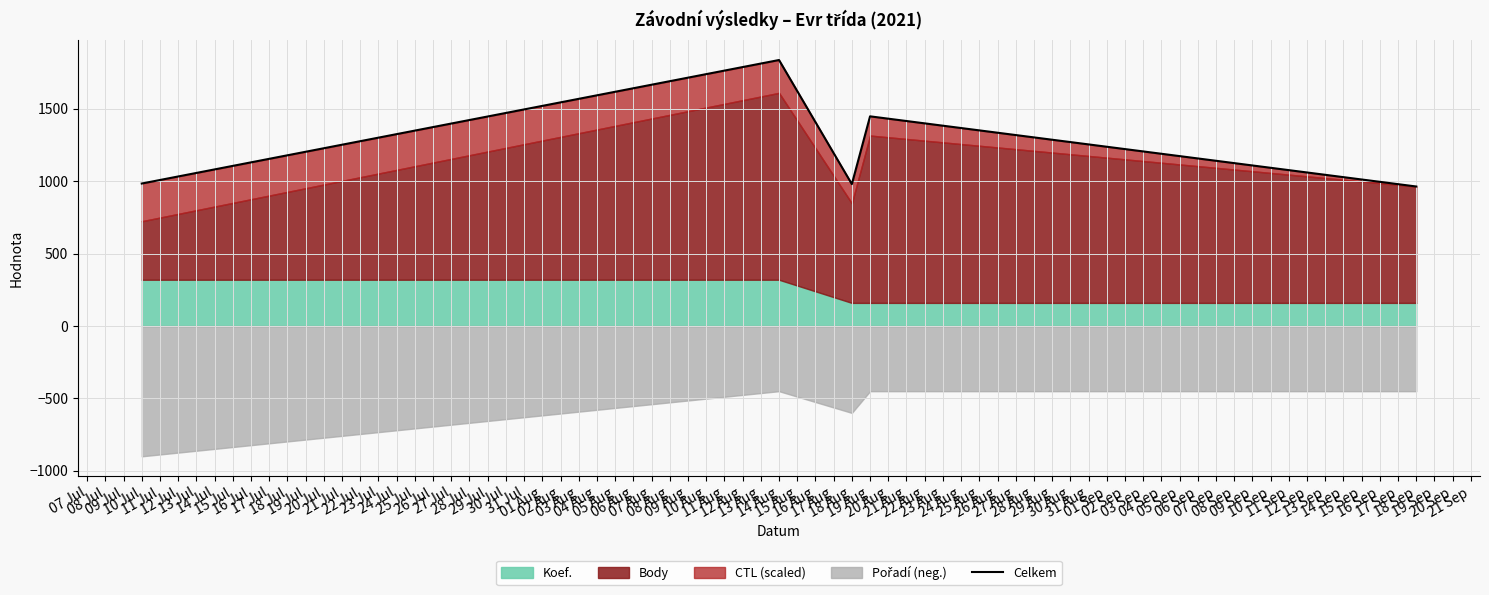

How many lines are shown in the chart?

1